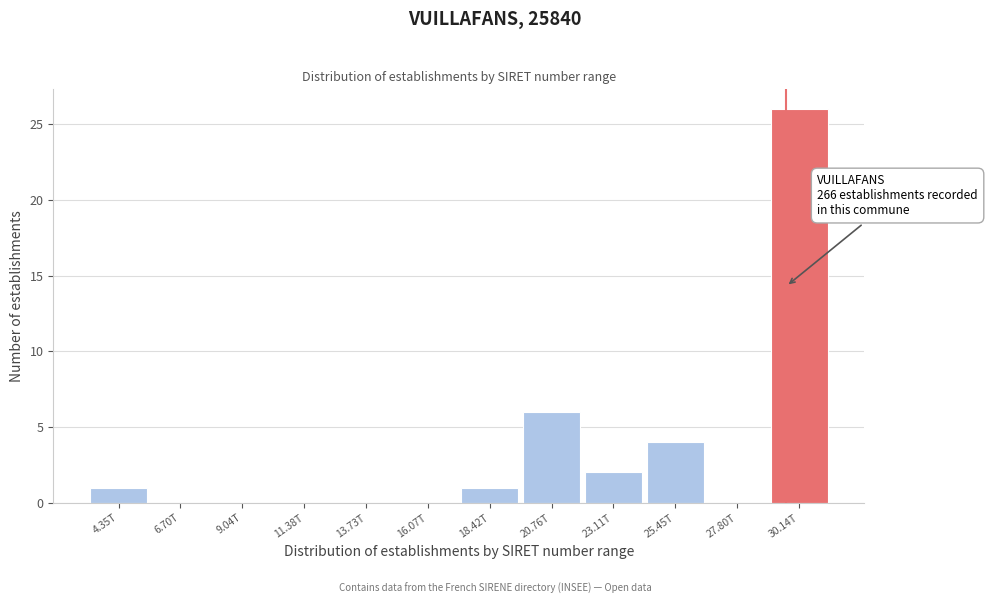

Reading left to right, what are all the values shown in this chart?

4.35T=1	6.70T=0	9.04T=0	11.38T=0	13.73T=0	16.07T=0	18.42T=1	20.76T=6	23.11T=2	25.45T=4	27.80T=0	30.14T=26